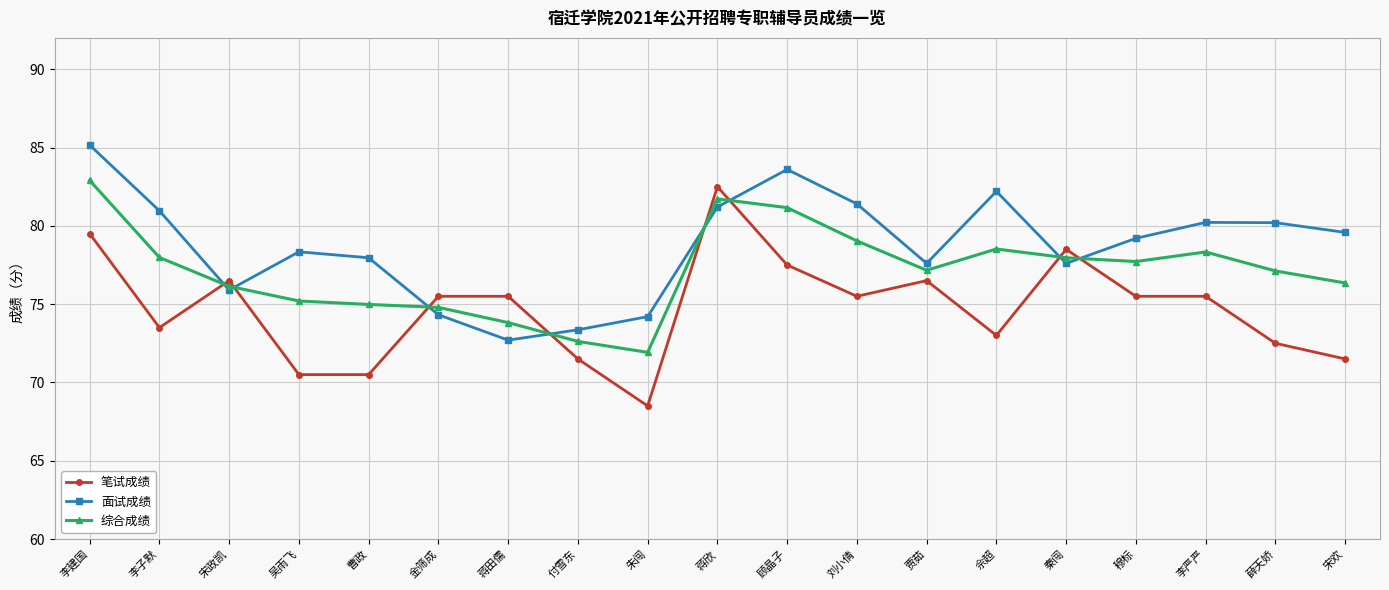

Between 蒋田儒 and 朱闯, which series saw the biggest shift?

笔试成绩